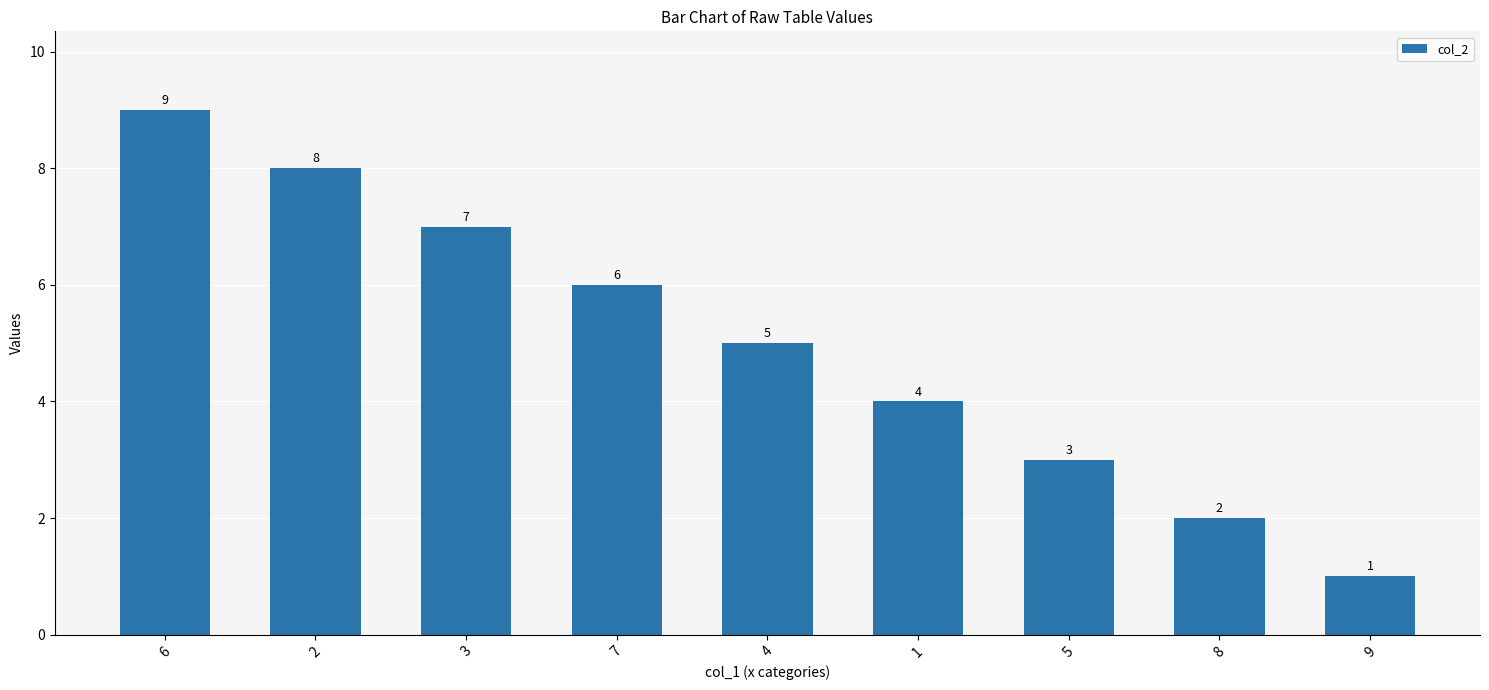

Reading left to right, list all the values displayed in this chart.

9	8	7	6	5	4	3	2	1